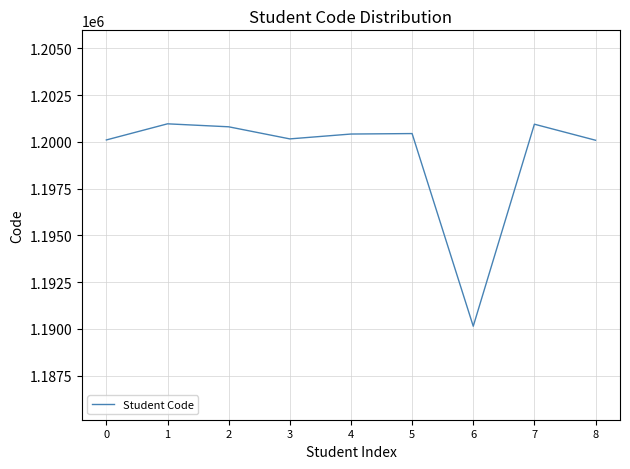

Which has a higher value, 5 or 7?

7